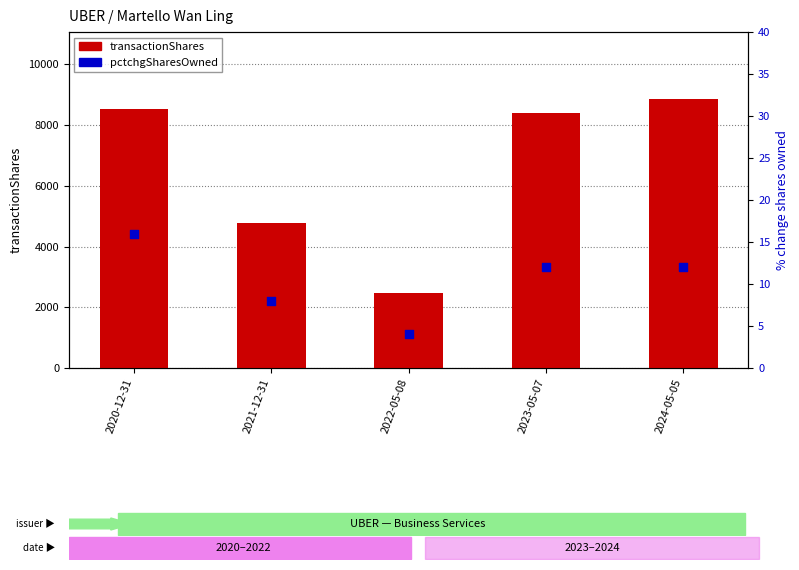

At which category is the sum across all series the highest?

2024-05-05